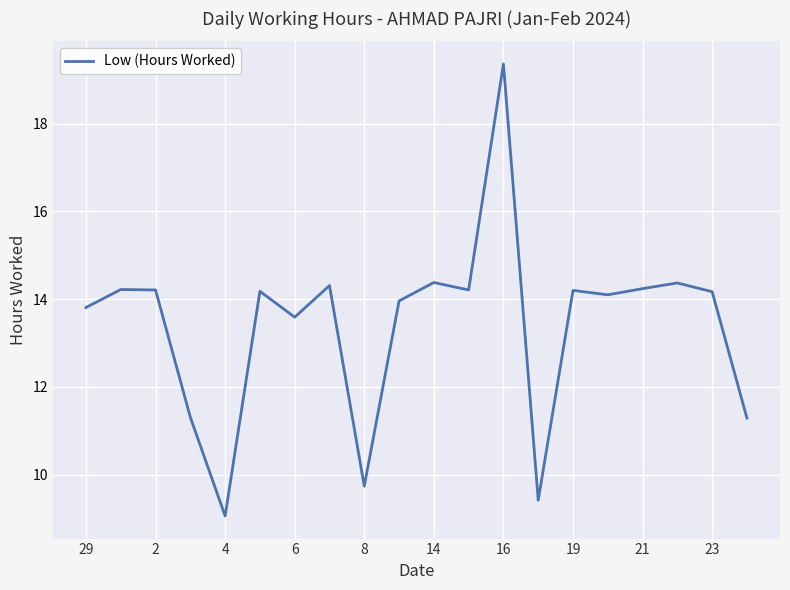

What is the difference between the maximum and minimum values?

10.3